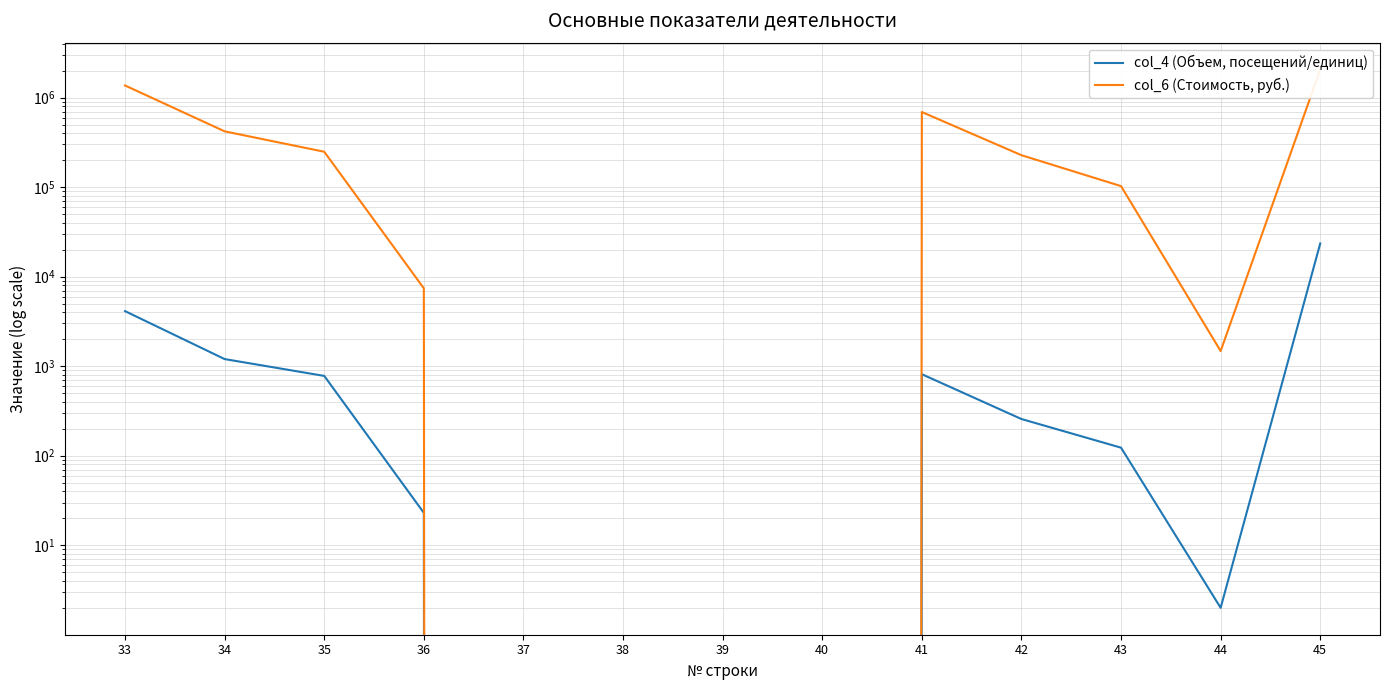

Where is the first local maximum for col_6 (Стоимость, руб.)?

41